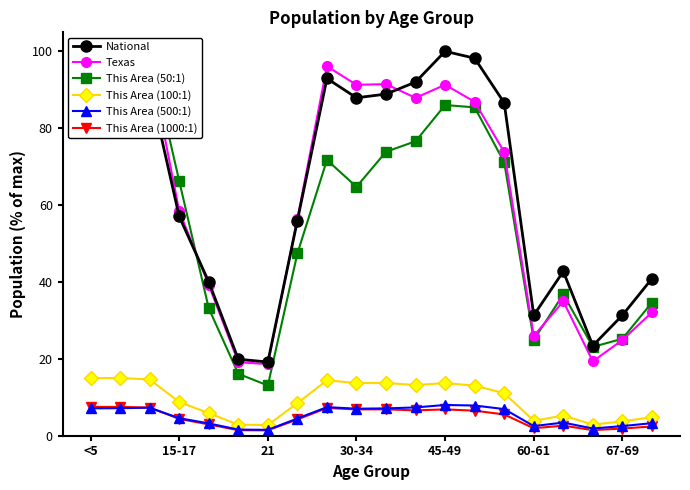

How many lines are shown in the chart?

6